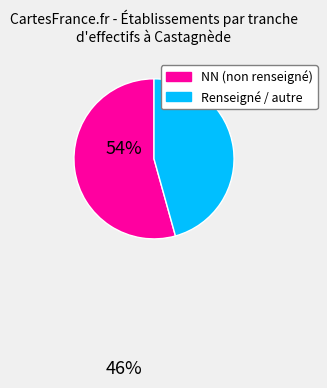

Is there any slice that represents more than half of the pie?

Yes